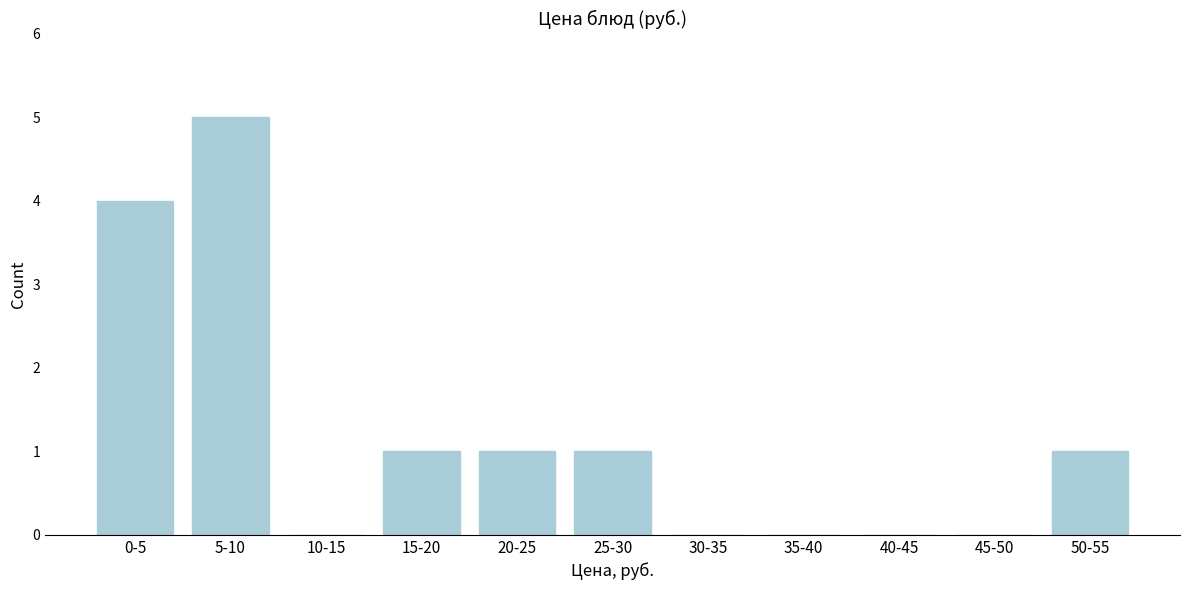

Reading left to right, what are all the values shown in this chart?

0-5=4	5-10=5	10-15=0	15-20=1	20-25=1	25-30=1	30-35=0	35-40=0	40-45=0	45-50=0	50-55=1